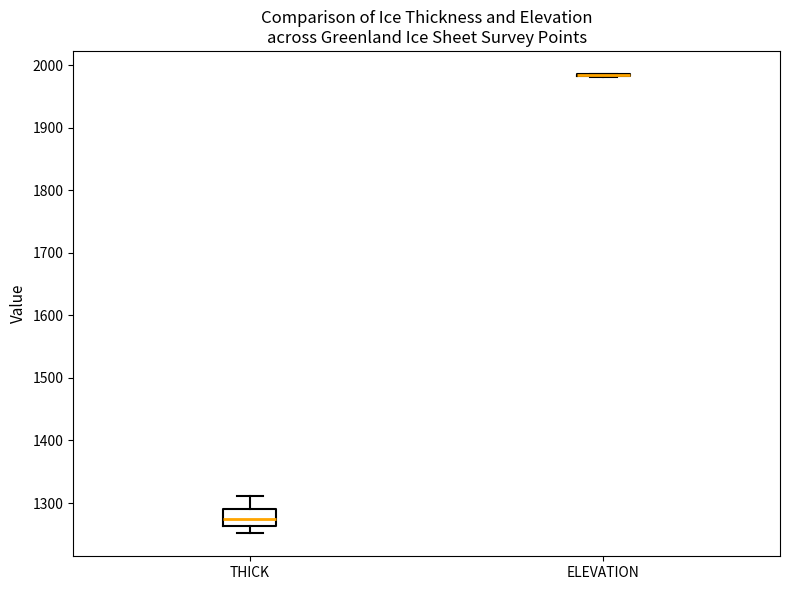

Comparing the boxes themselves (not the whiskers), which one is the tallest?

THICK